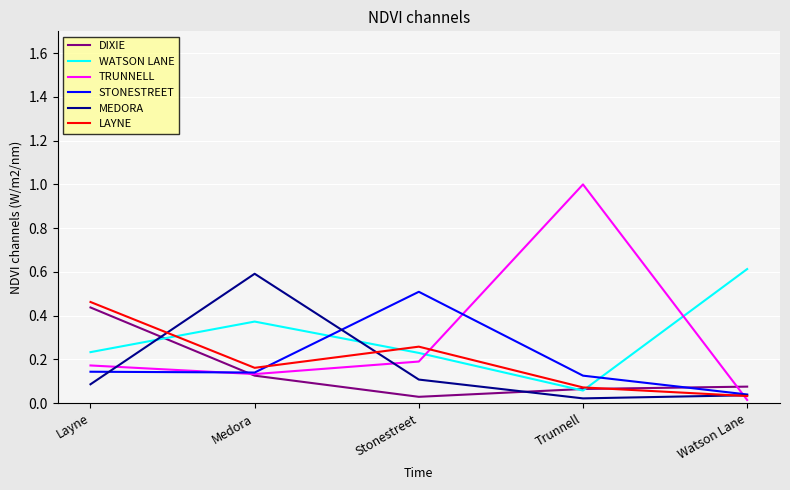

Where do TRUNNELL and MEDORA first cross each other?

Layne and Medora